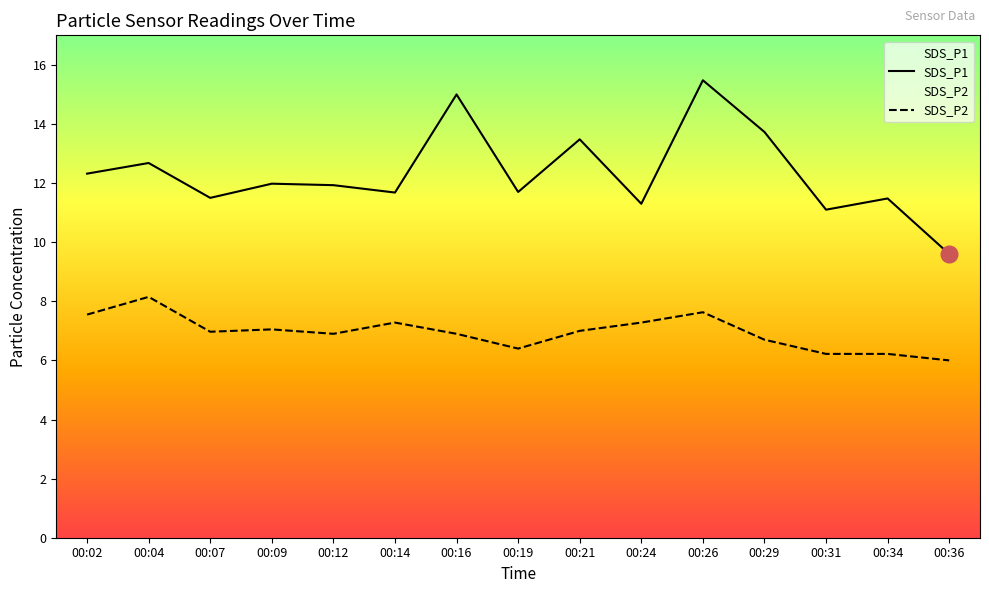

What is the total value across all series at 00:02?

19.9